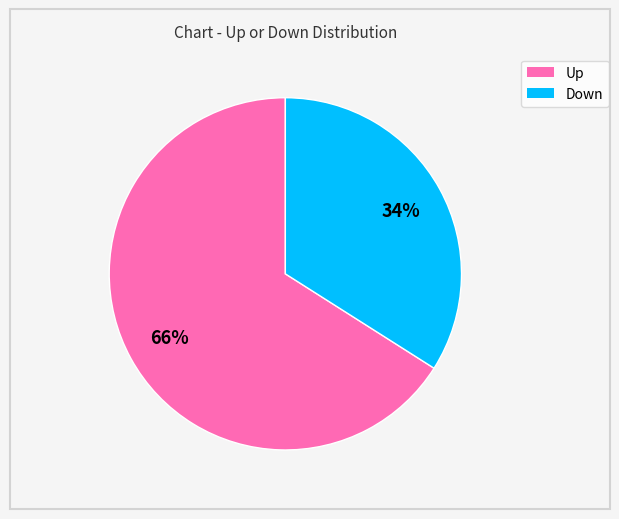

To the nearest percent, what is the difference between the largest and smallest slice percentages?

32%